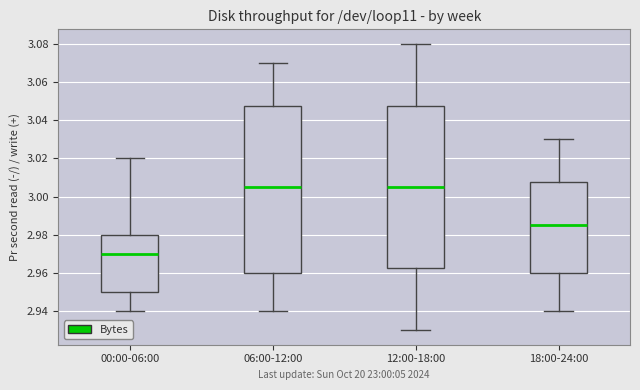

Reading left to right, transcribe this box plot: for each box, give where its median line is, the range the box spans, and where its two whiskers end, as read against the y-axis. The values are not printed on the chart, so give them approximately, as read against the axis.

00:00-06:00: median 2.970, box 2.950 to 2.980, whiskers 2.940 to 3.020
06:00-12:00: median 3.006, box 2.960 to 3.048, whiskers 2.940 to 3.070
12:00-18:00: median 3.006, box 2.962 to 3.048, whiskers 2.930 to 3.080
18:00-24:00: median 2.986, box 2.960 to 3.008, whiskers 2.940 to 3.030